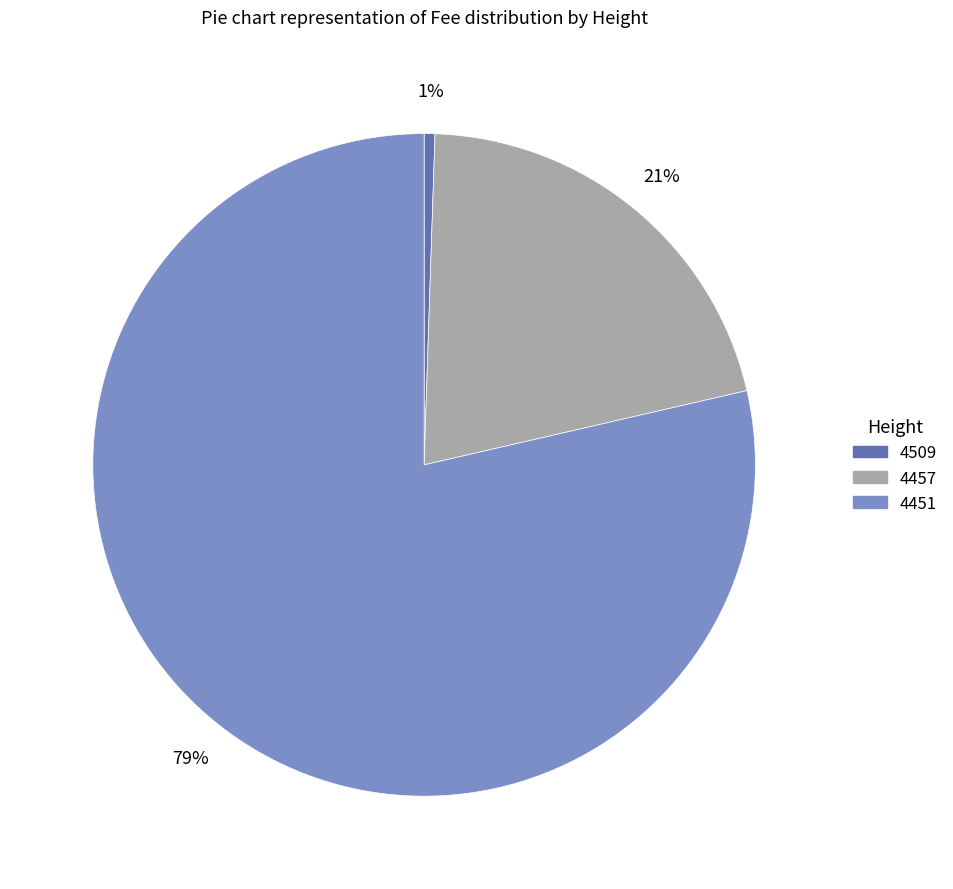

Approximately how many times larger is the value at 4451 compared to 4457?

3.8